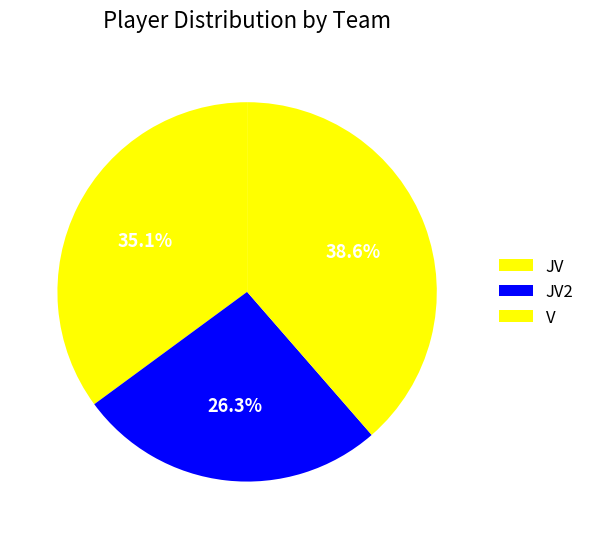

To the nearest percent, what is the difference between the JV and JV2 slice percentages?

9%